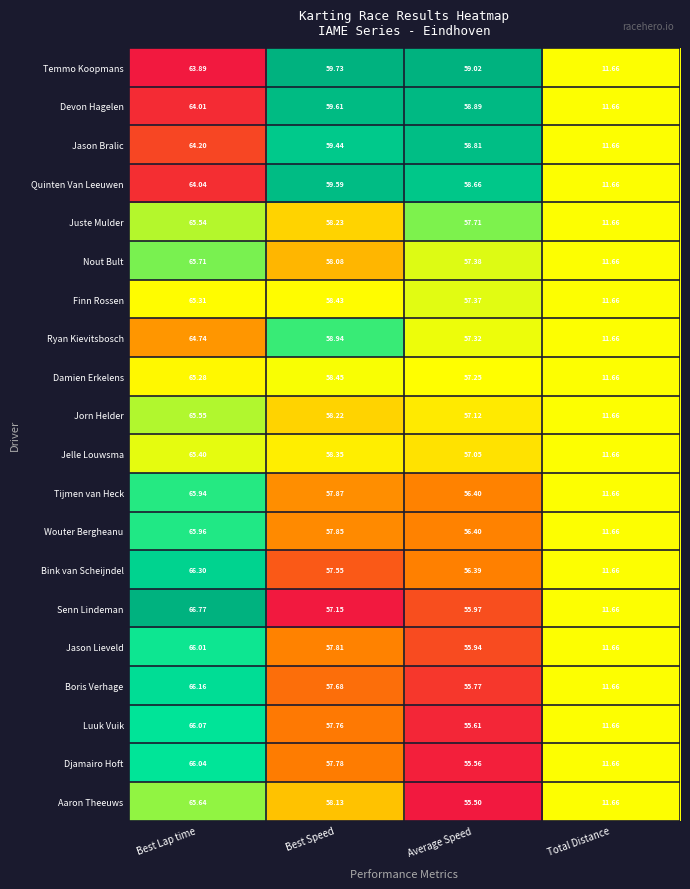

At which category is the sum across all series the highest?

Best Lap time